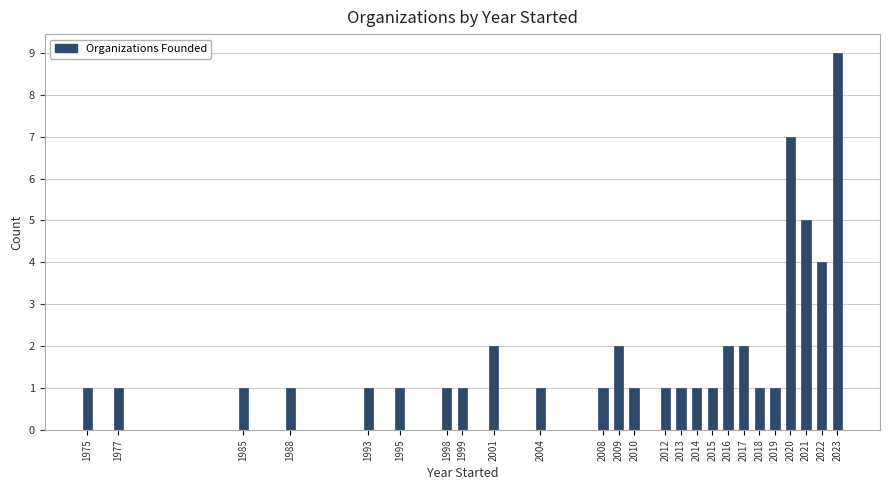

Reading left to right, list all the values displayed in this chart.

1	1	1	1	1	1	1	1	2	1	1	2	1	1	1	1	1	2	2	1	1	7	5	4	9